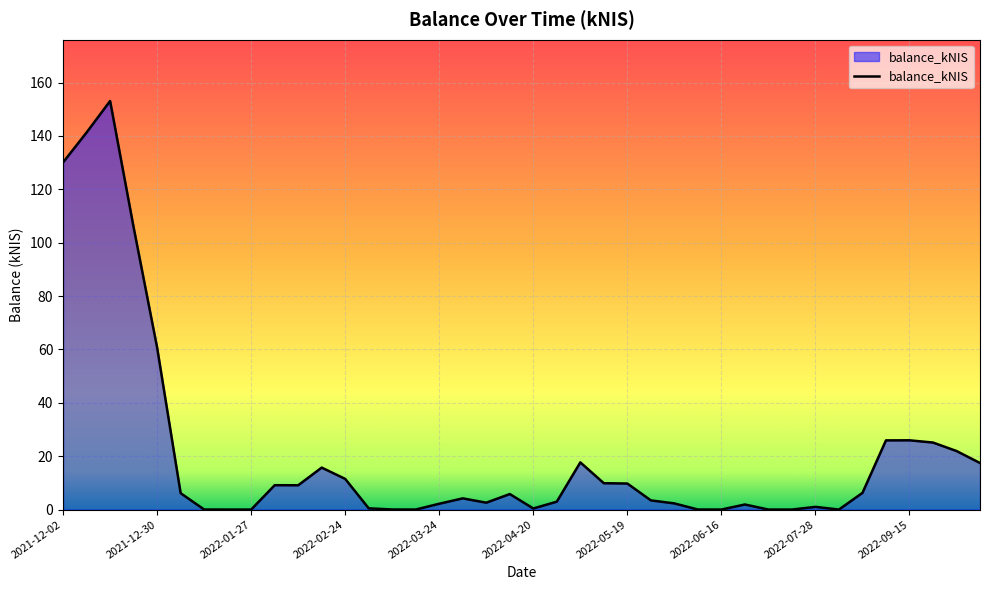

What is the maximum value shown in the chart?

153.1